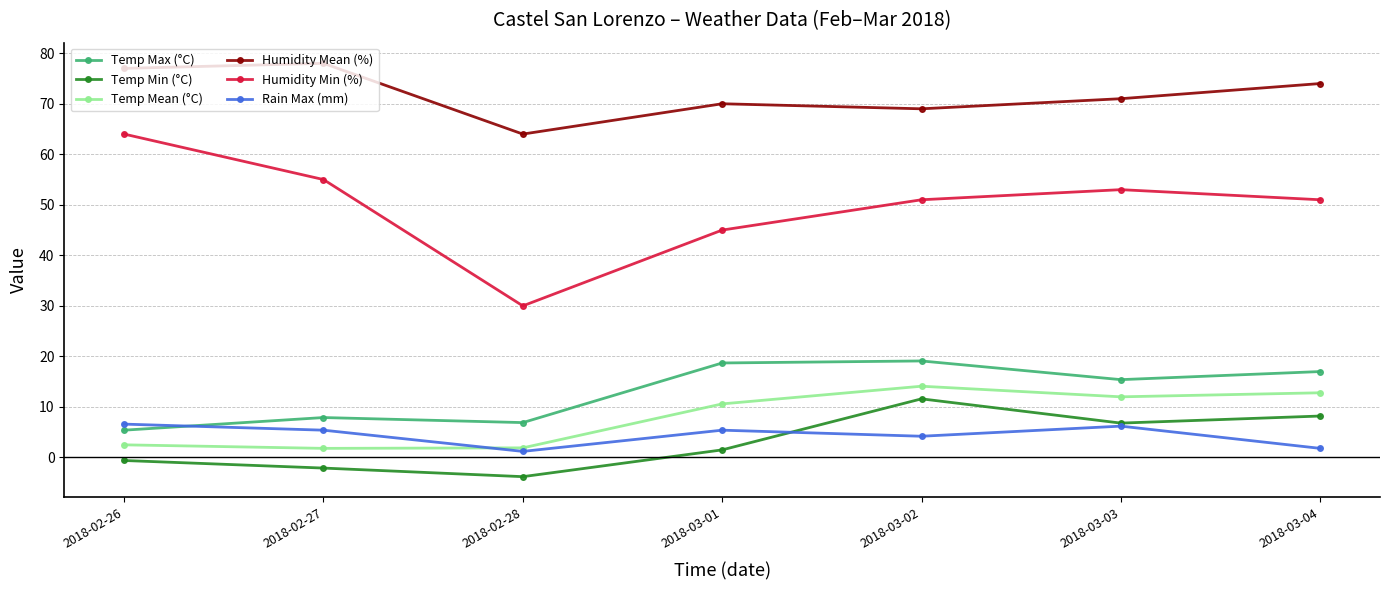

What are all the series names shown in the legend?

Temp Max (°C), Temp Min (°C), Temp Mean (°C), Humidity Mean (%), Humidity Min (%), Rain Max (mm)